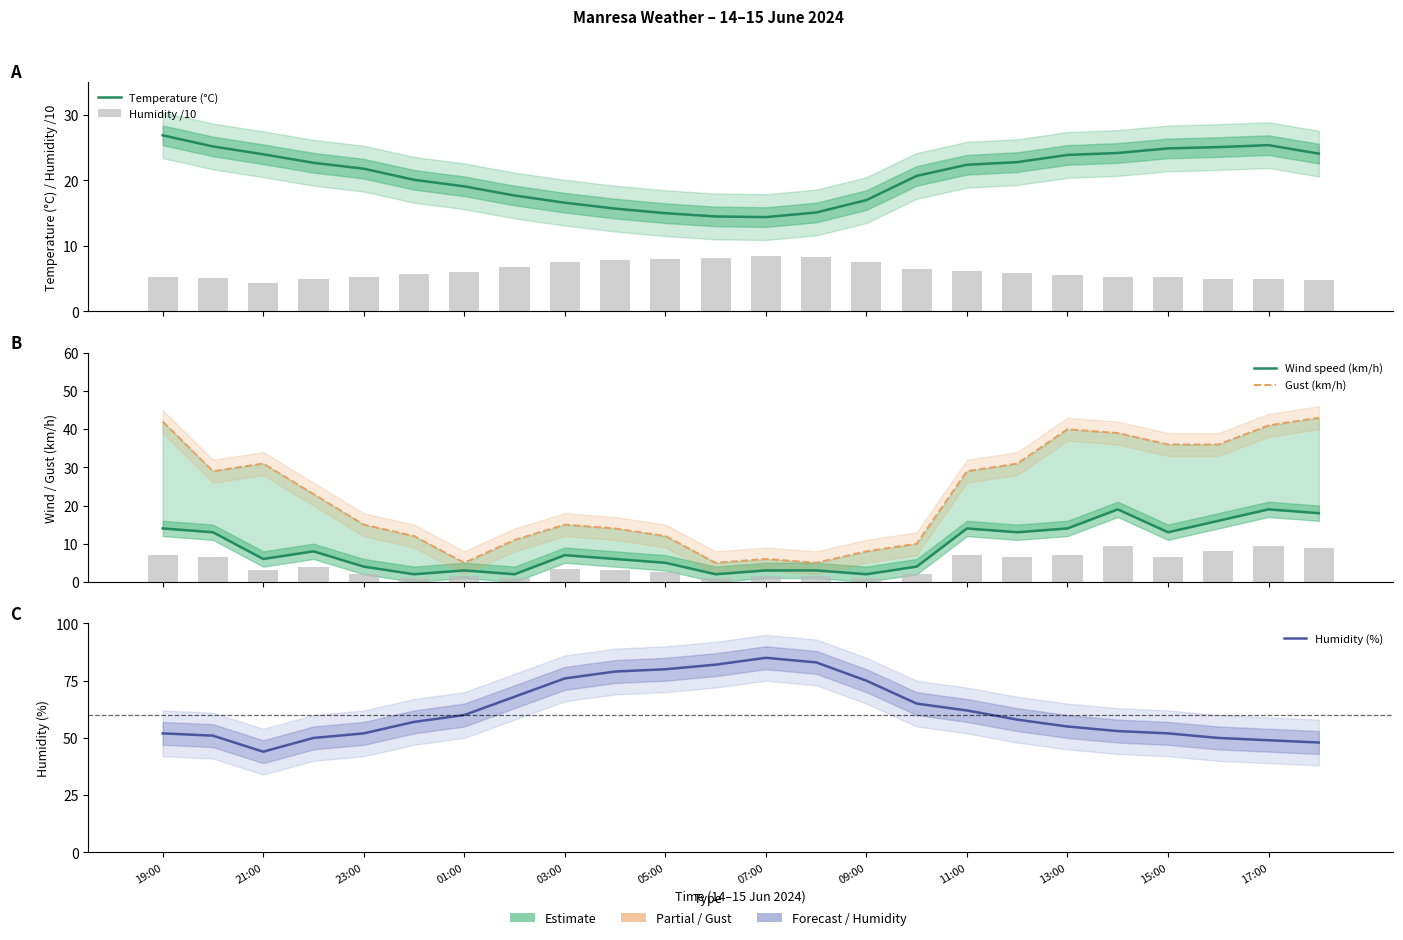

Which series has the widest spread of values?

Humidity (%)